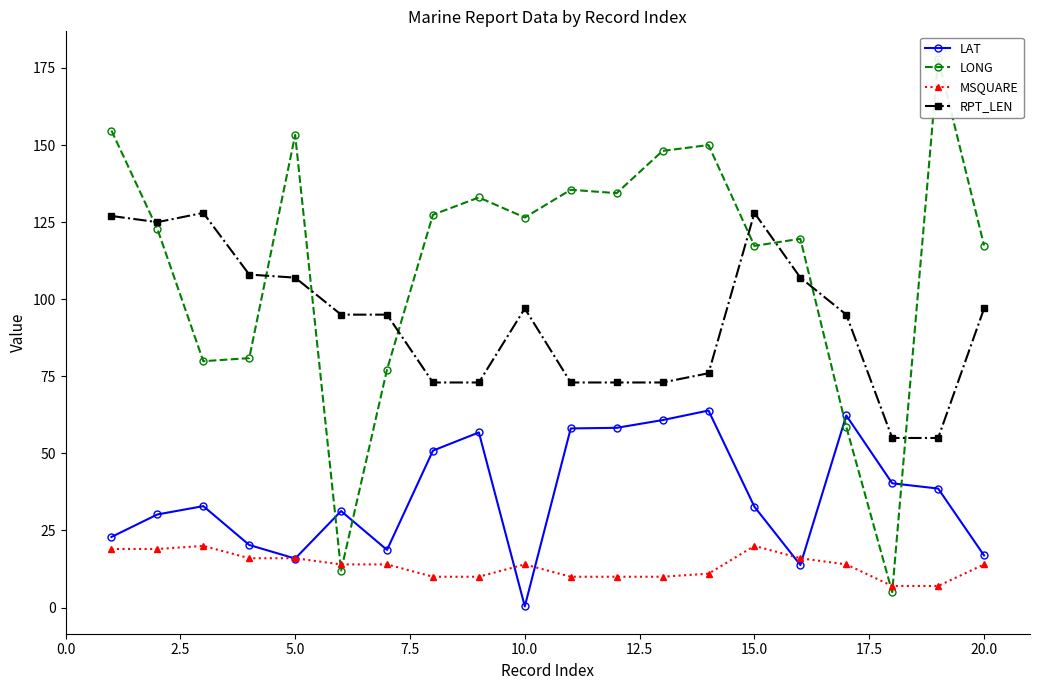

Is the value of RPT_LEN at 15.0 greater than the value of MSQUARE at 5.0?

Yes